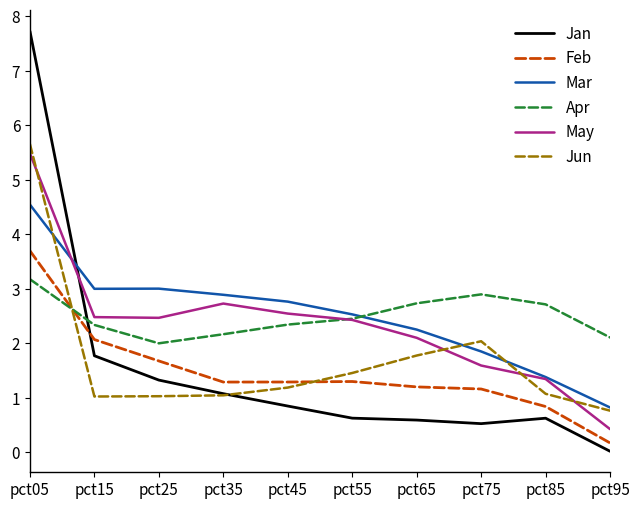

At which category is the sum across all series the highest?

pct05